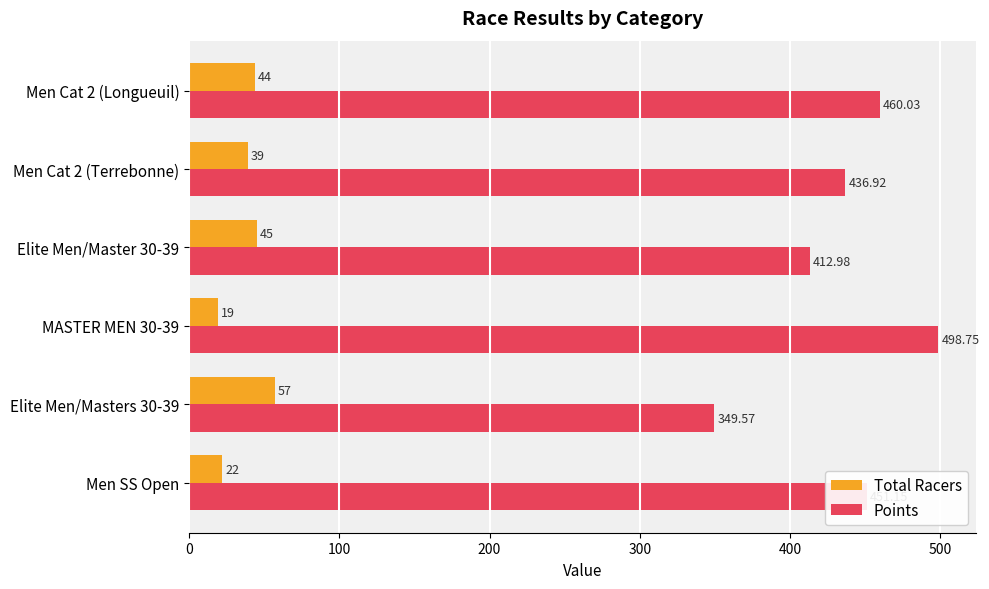

List the series in order of their peak value, highest first.

Points, Total Racers